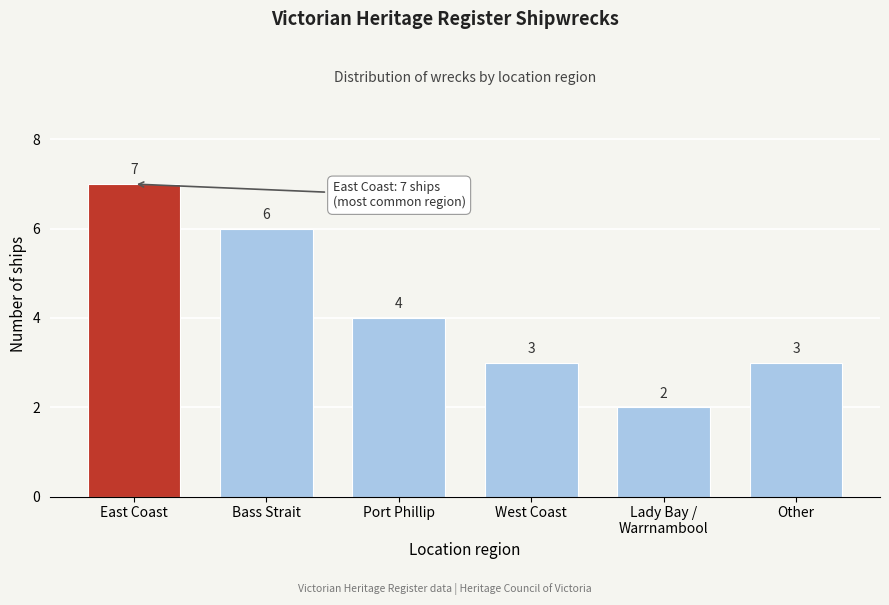

Reading right to left, list all the values displayed in this chart.

3	2	3	4	6	7